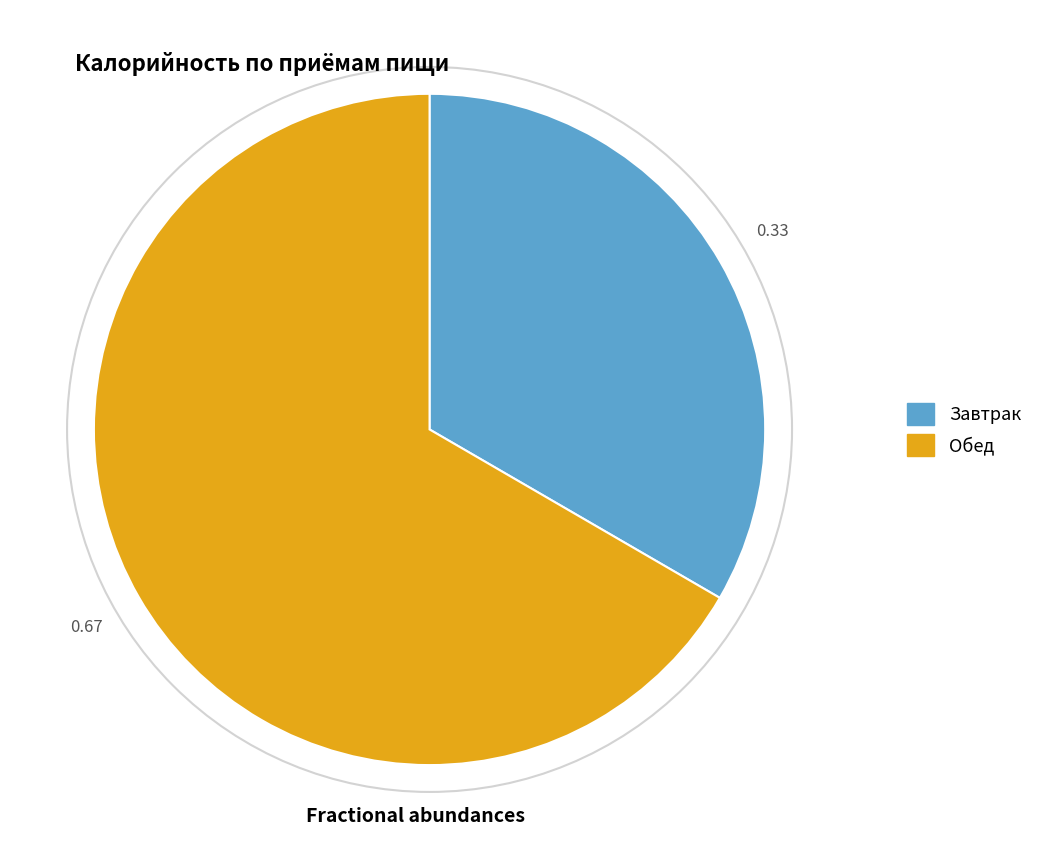

True or false: Обед accounts for 67% of the total.

True